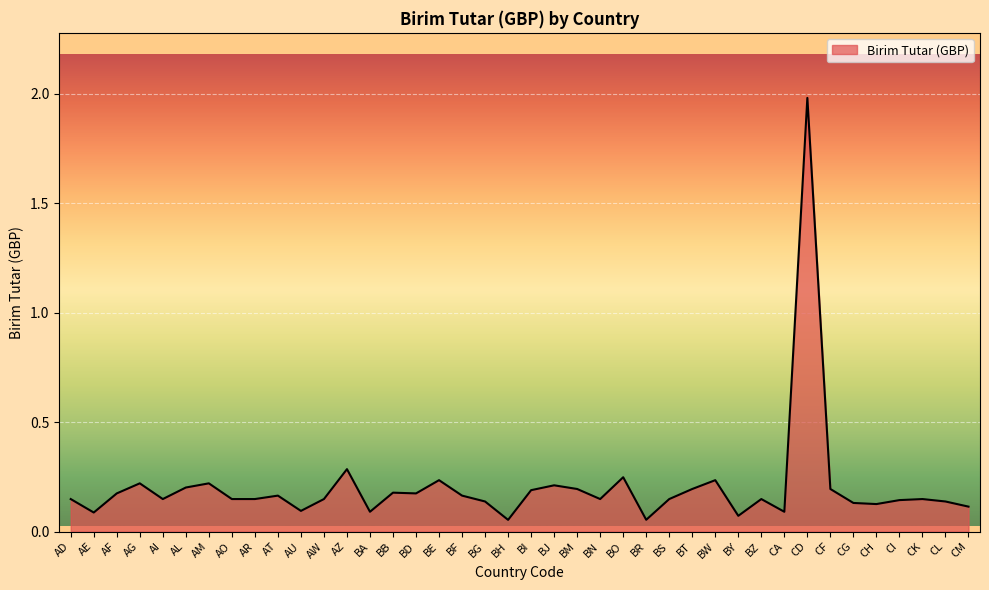

What position from the right is BF?

23